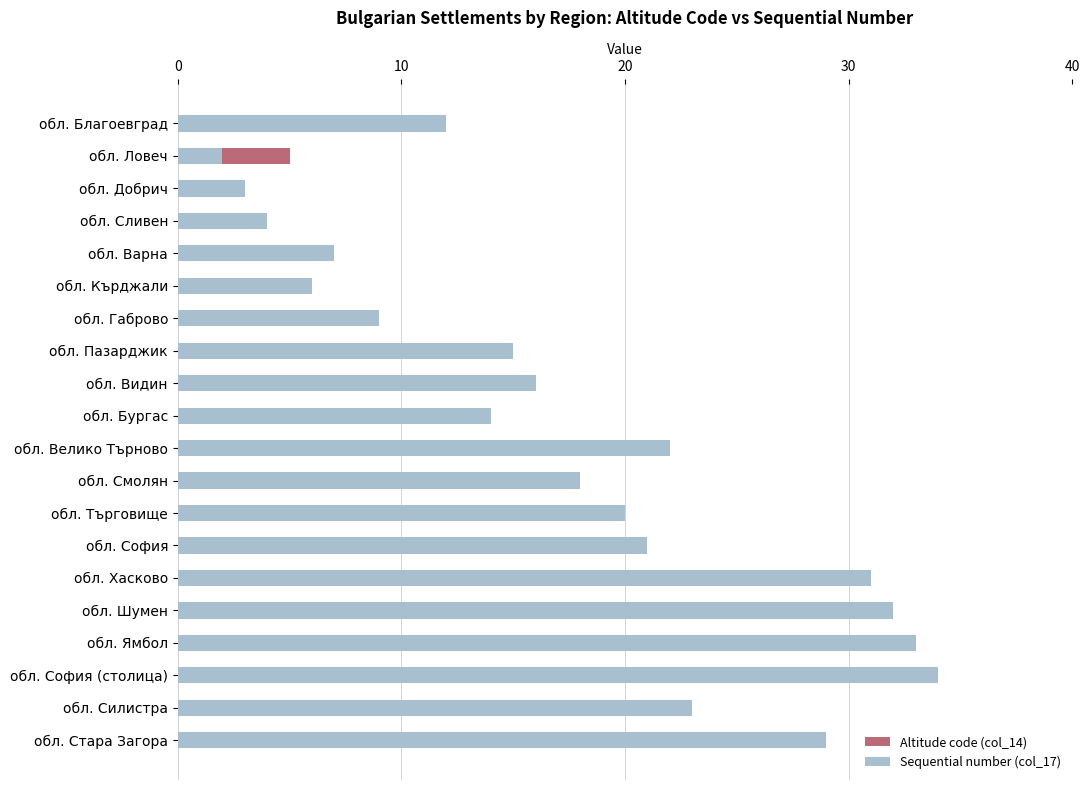

How many groups of bars are there?

20